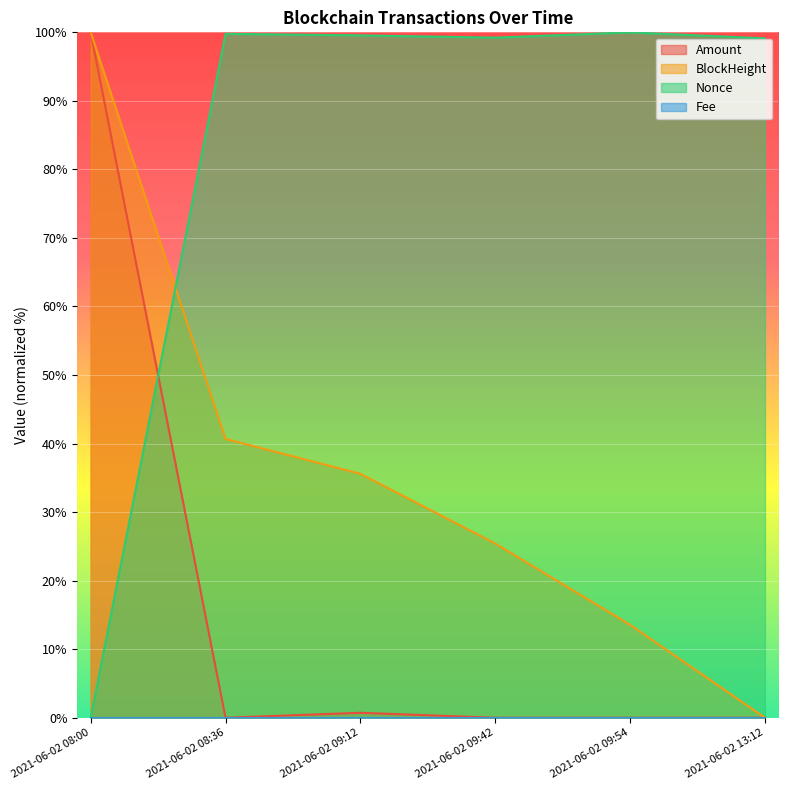

How many intersections are there between BlockHeight and Nonce?

1